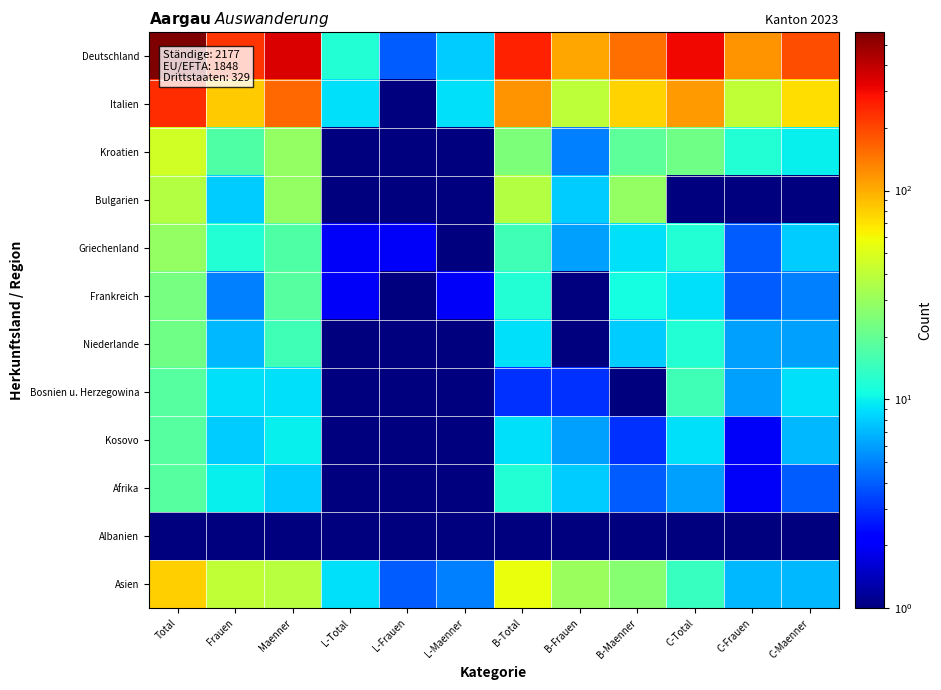

Between Frauen and Total, which is larger?

Total